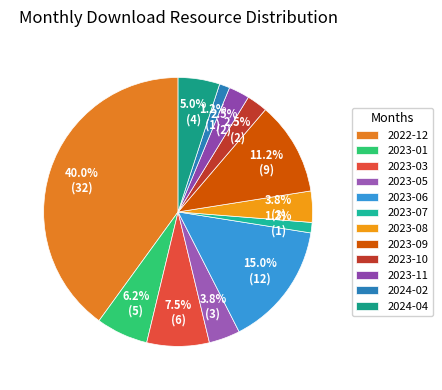

To the nearest percent, what is the combined percentage of 2023-08 and 2023-09?

15%